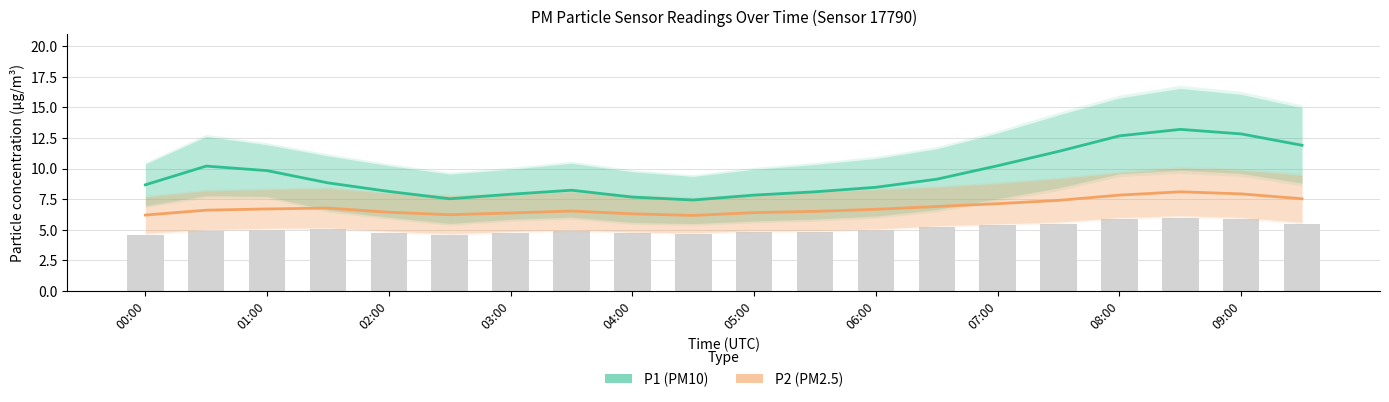

Which series has the largest total across all categories?

P1 (PM10)